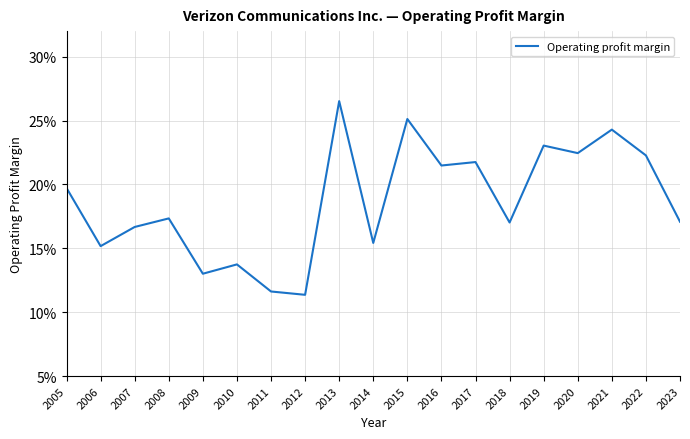

What is the difference between the maximum and minimum values?

0.2